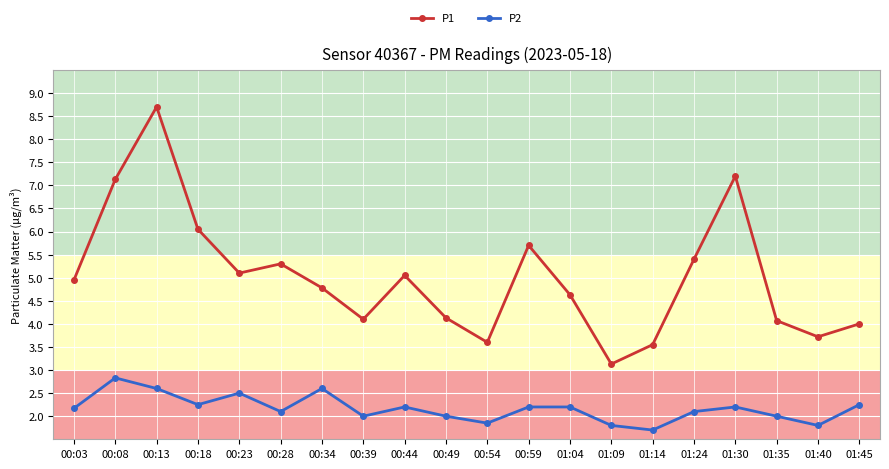

What is the sum of the P2 values at 00:23 and 01:30?

4.7